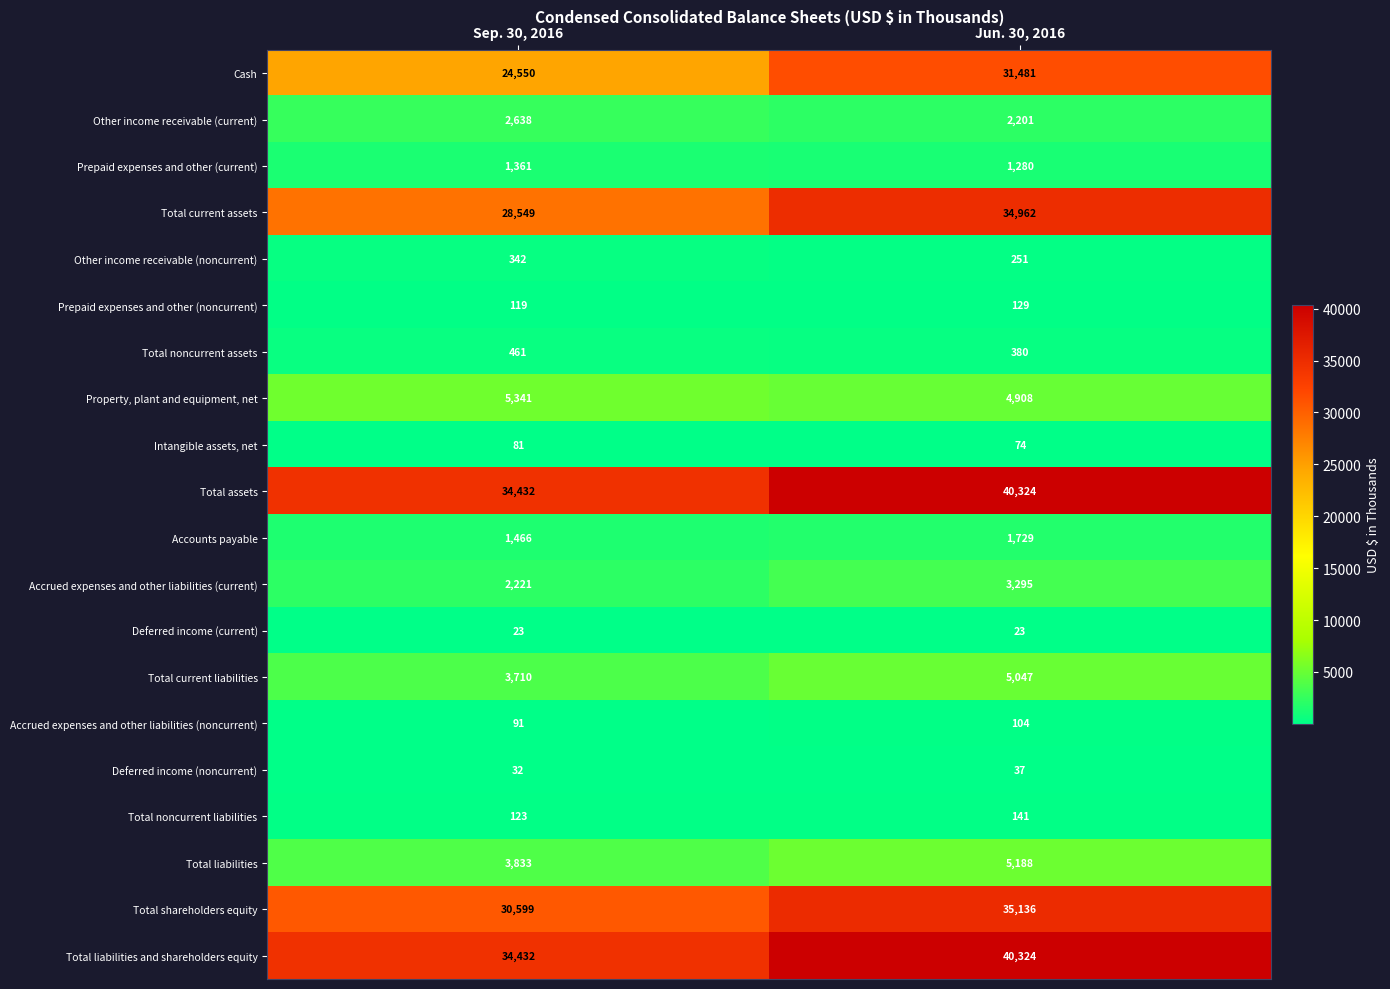

What is the total value across all series at Jun. 30, 2016?

207014